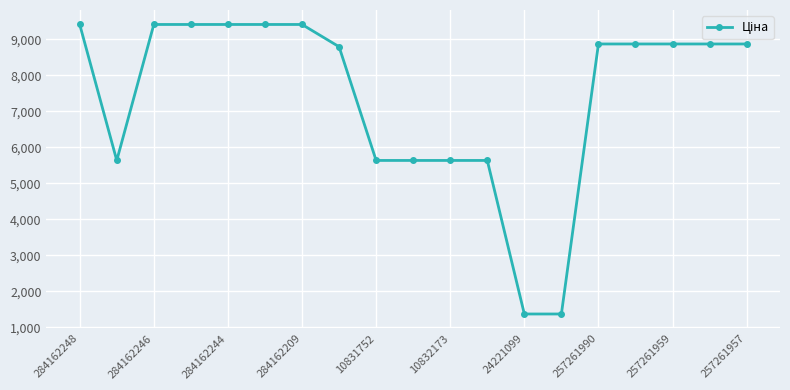

What is the smallest value displayed?

1366.3